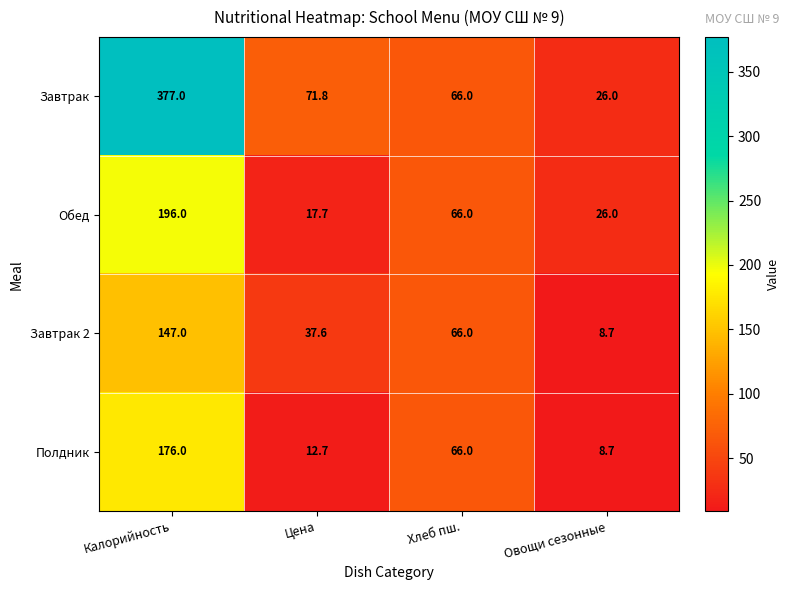

What is the maximum value for Обед?

196.0